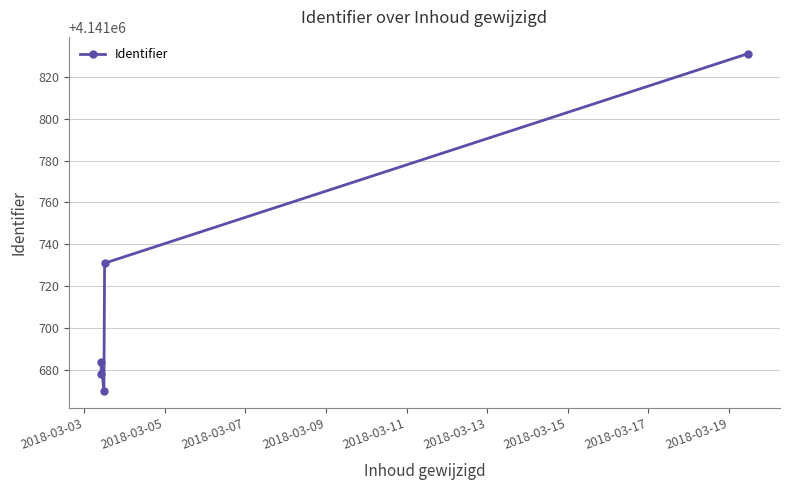

What is the average value?

4141719